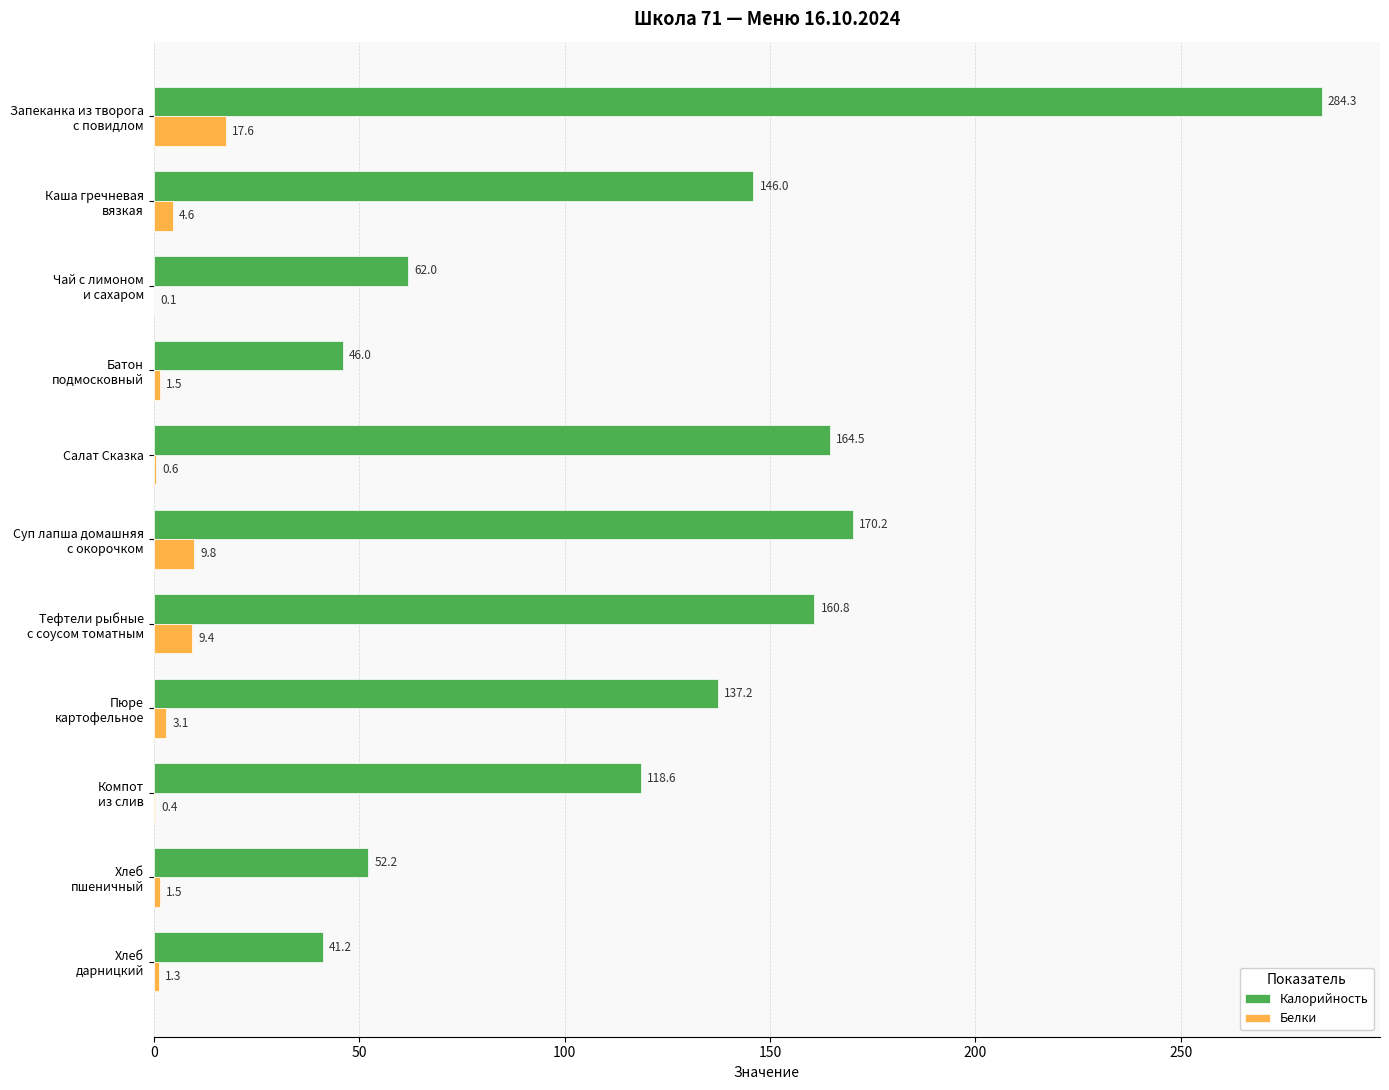

What is the greatest value displayed?

284.3